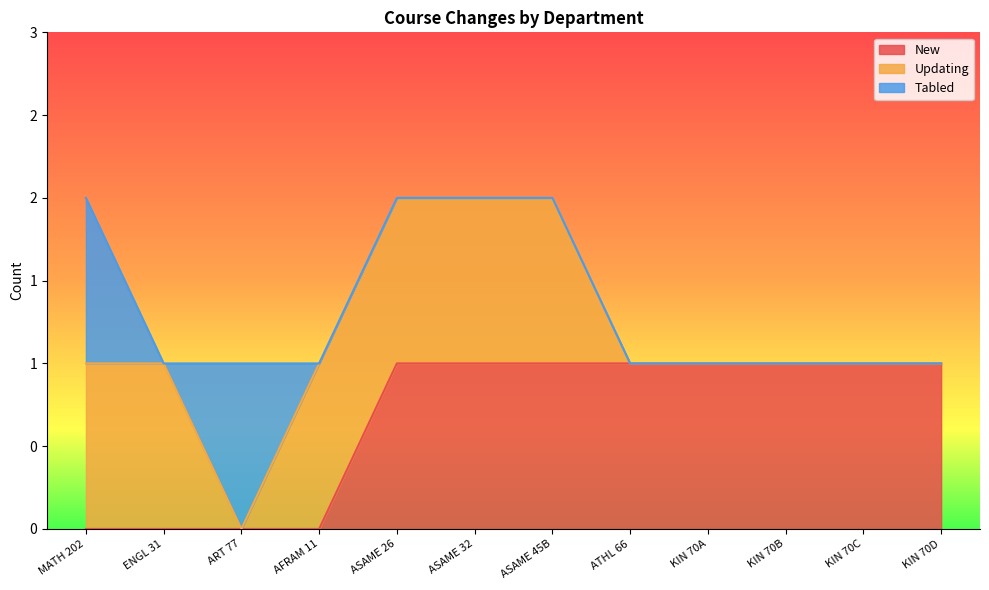

The value of New at ART 77 is 1. True or false?

False